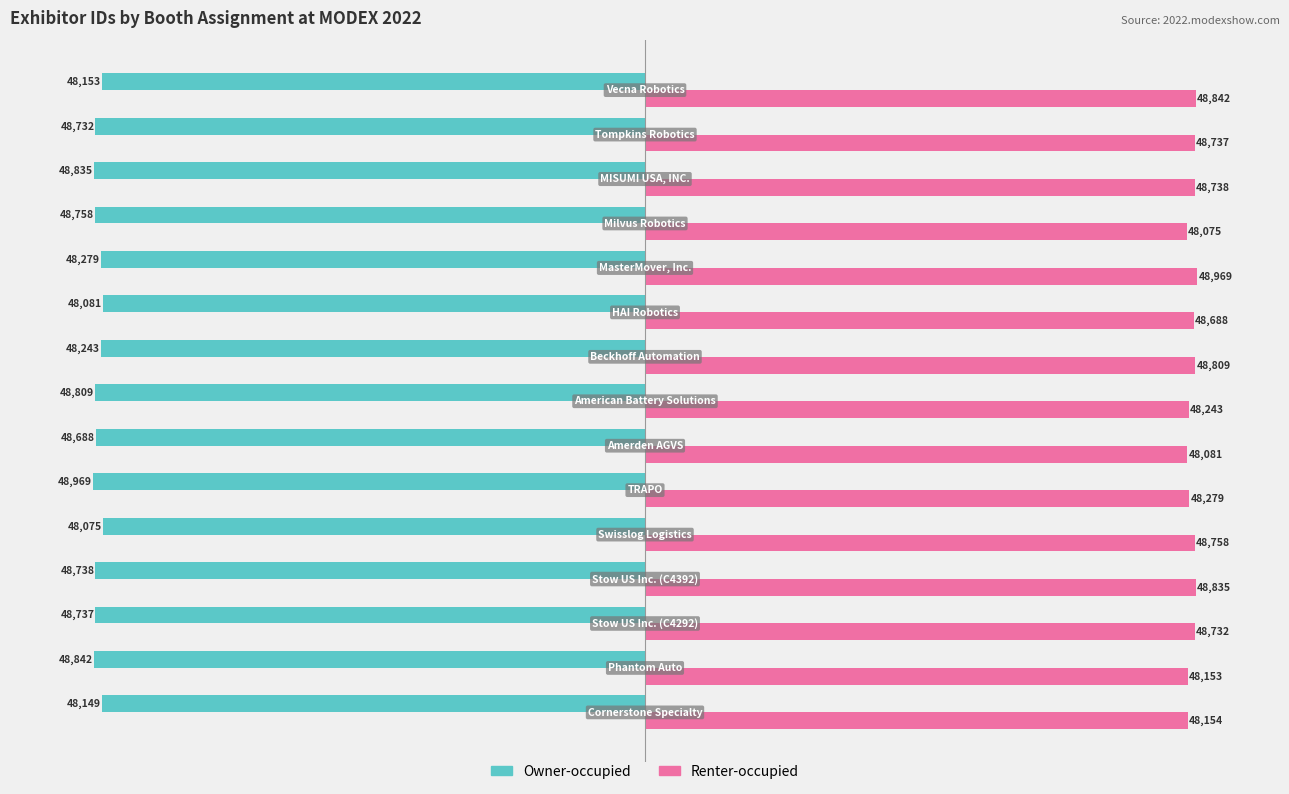

How many values in the Renter-occupied series are below 48732?

7